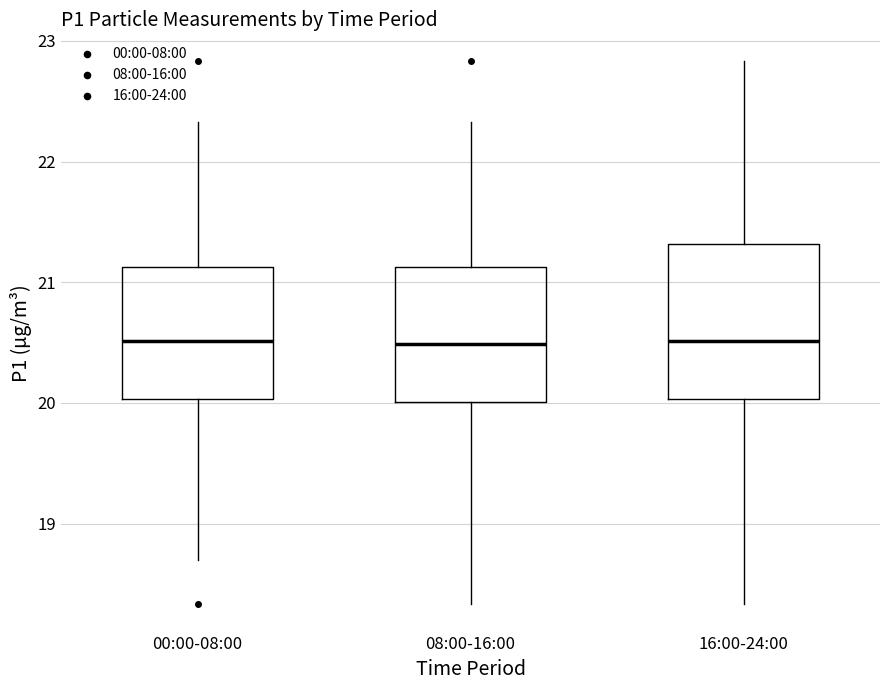

Where does the lower whisker of the box for 00:00-08:00 end on the y-axis? The values are not printed on the chart, so give them approximately, as read against the axis.

18.7